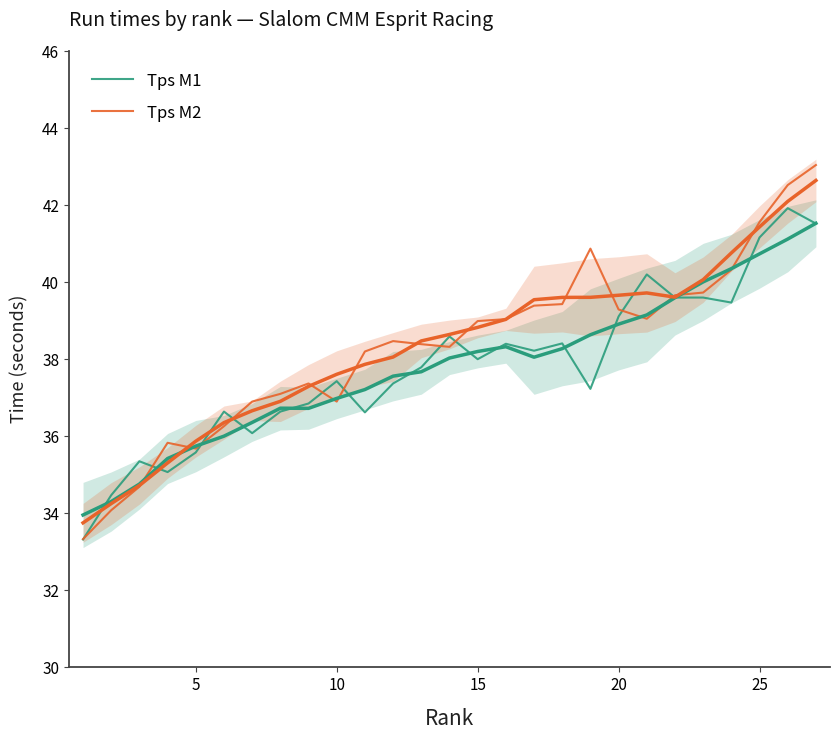

At how many categories does at least one series exceed 35?

25